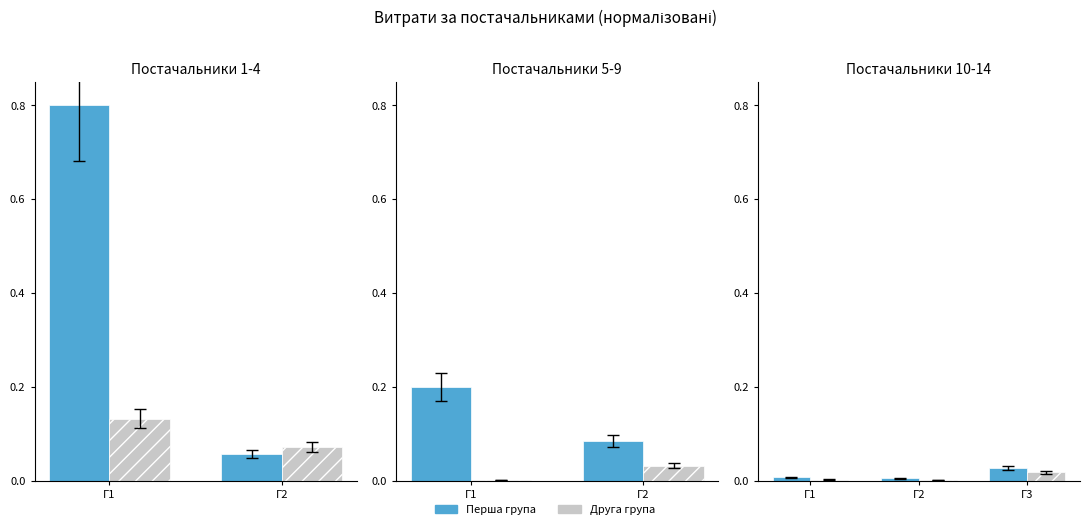

Which series has the widest spread of values?

Перша група